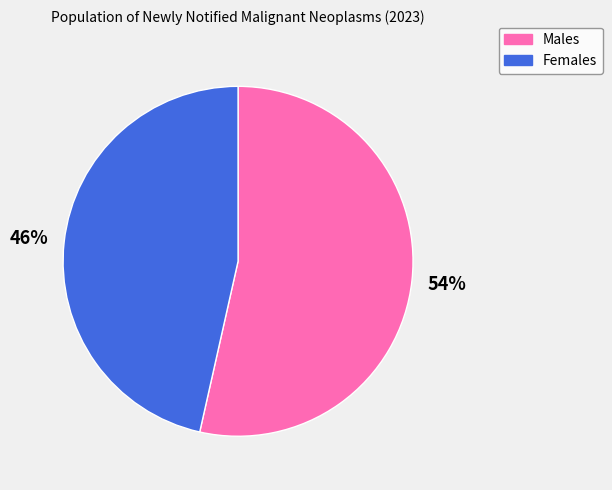

How many slices are in this pie chart?

2